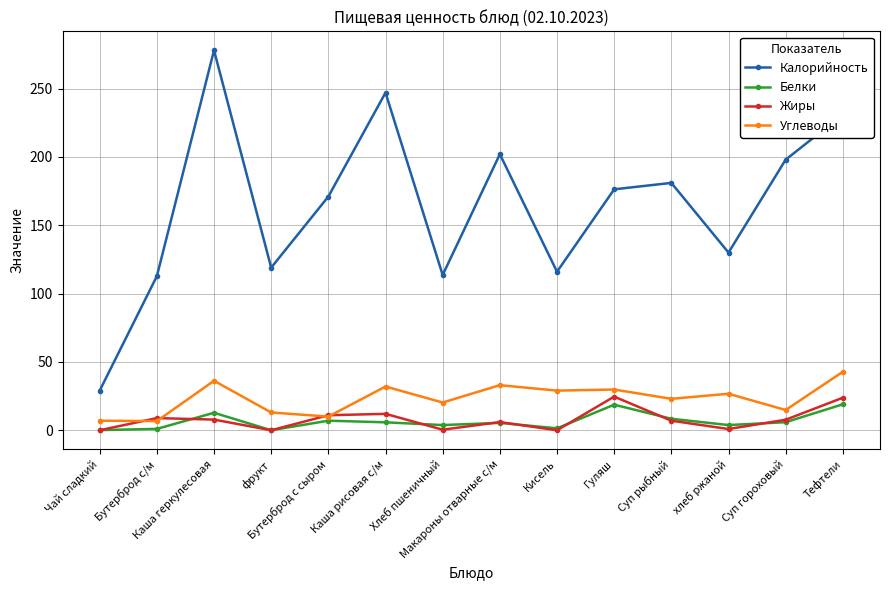

What value does the Жиры series have at Суп гороховый?

7.7